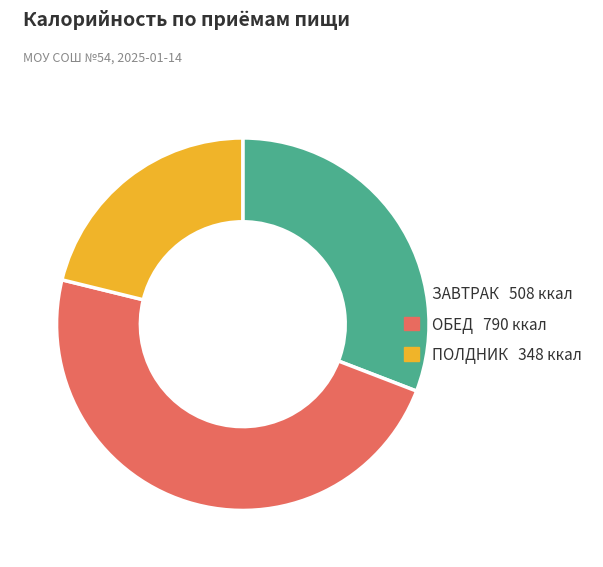

Is there a majority slice in this chart?

No